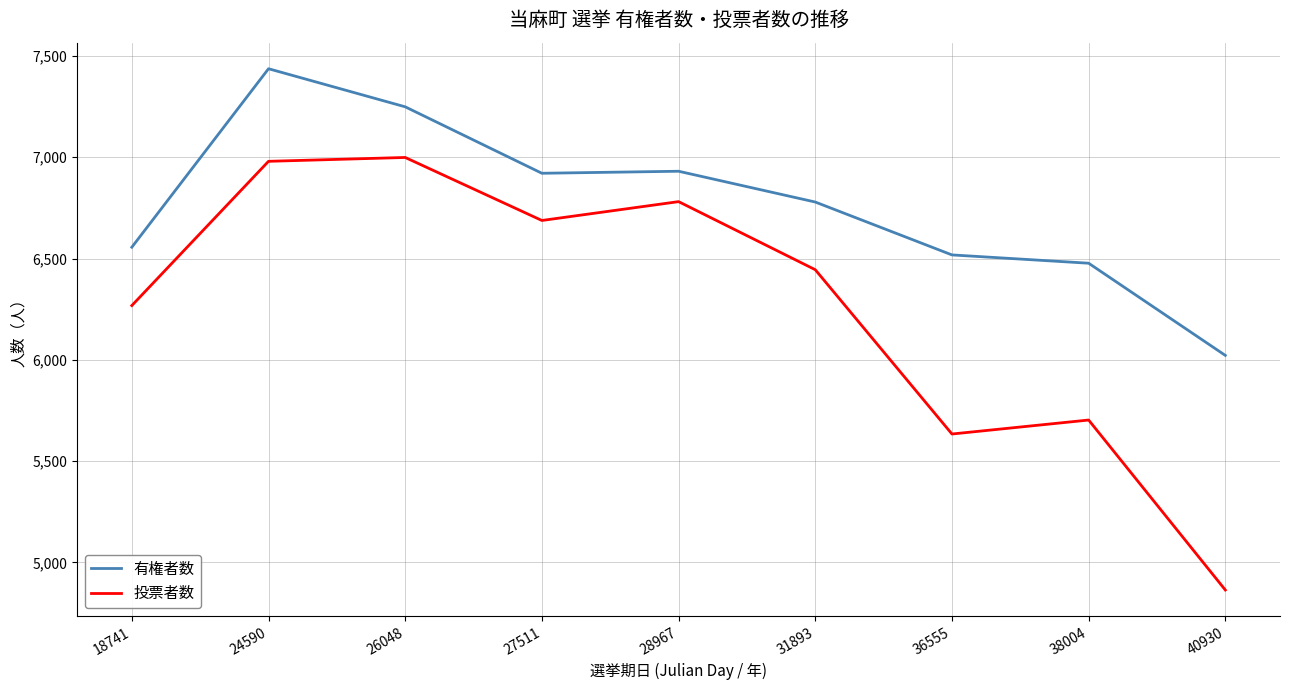

How many values in the 投票者数 series are below 6445?

4